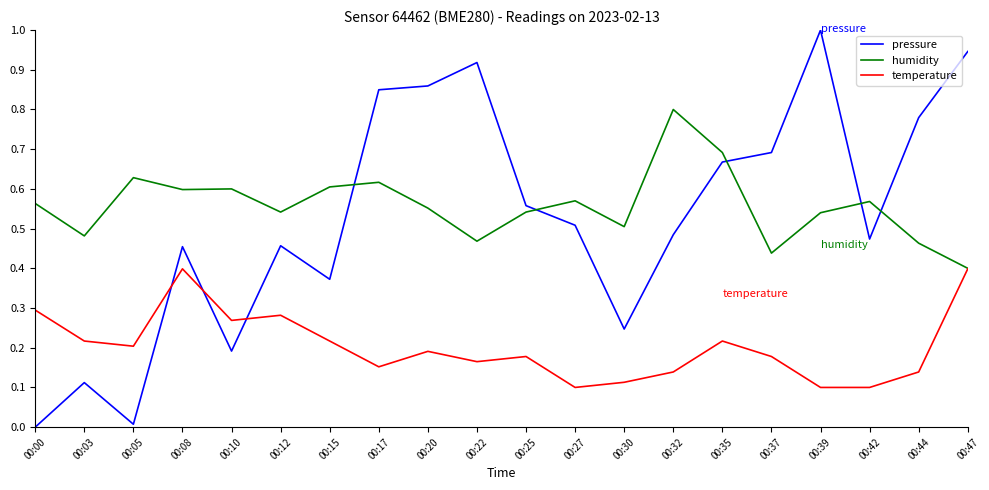

At which category does temperature reach its first local peak?

00:08